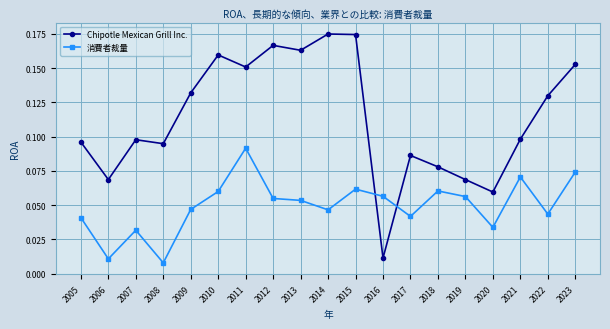

Between which two adjacent categories do 消費者裁量 and Chipotle Mexican Grill Inc. first intersect?

2015 and 2016